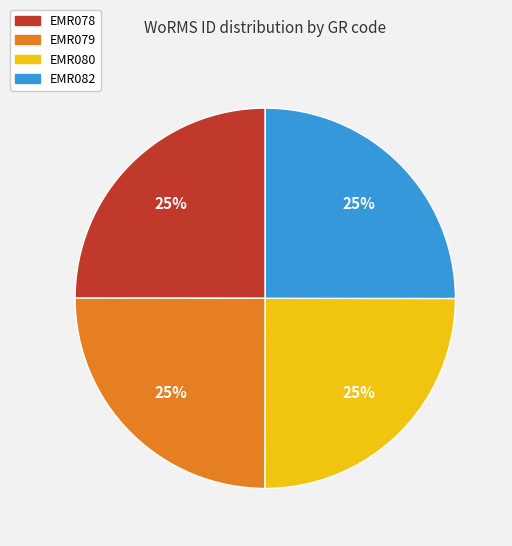

Does EMR080 represent more than half of the total?

No